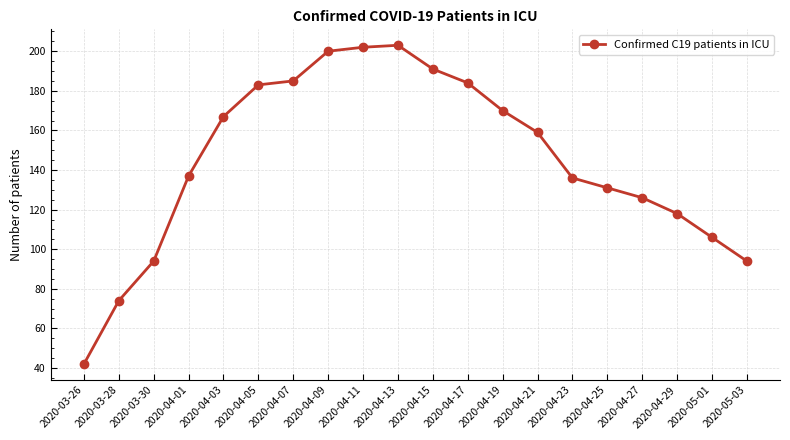

What is the maximum value shown in the chart?

203